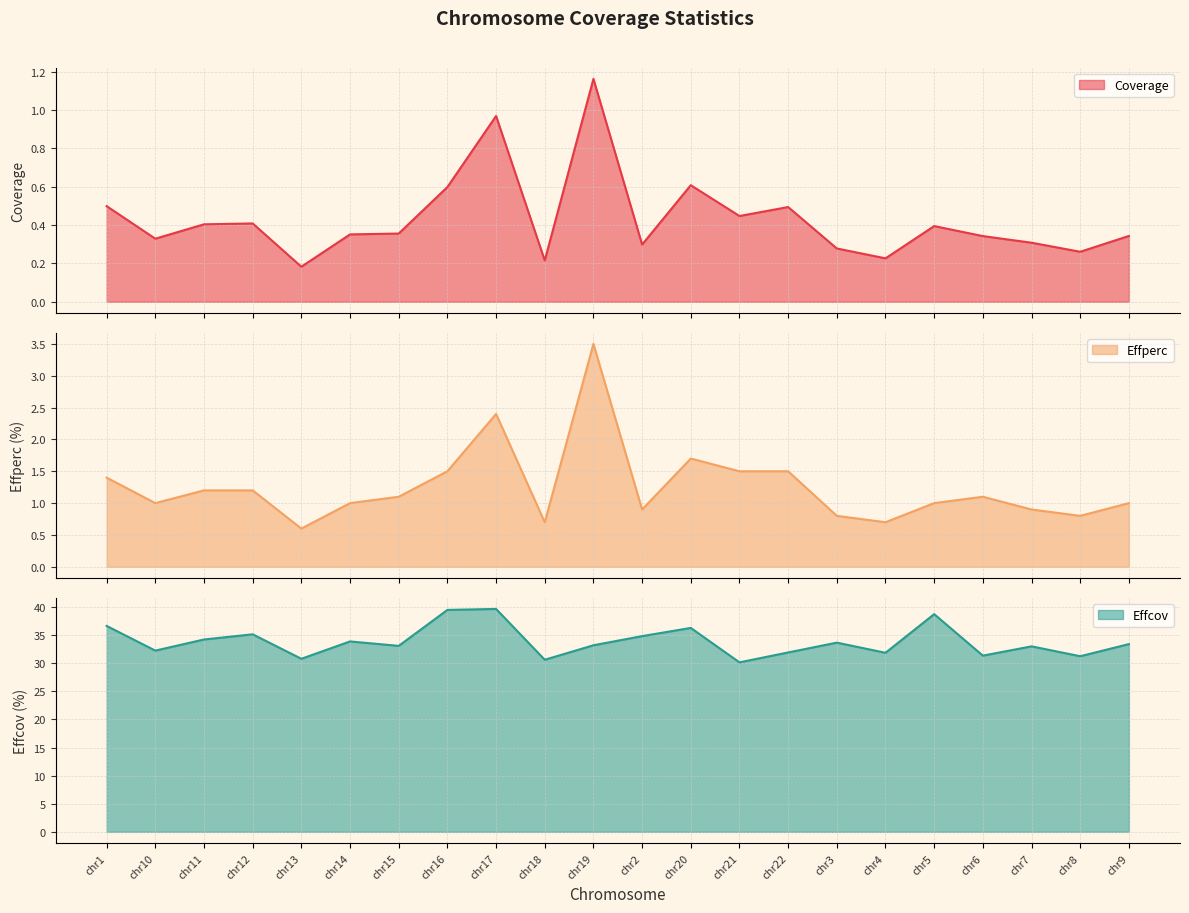

The Effperc series shows 1.2 at chr11. True or false?

True